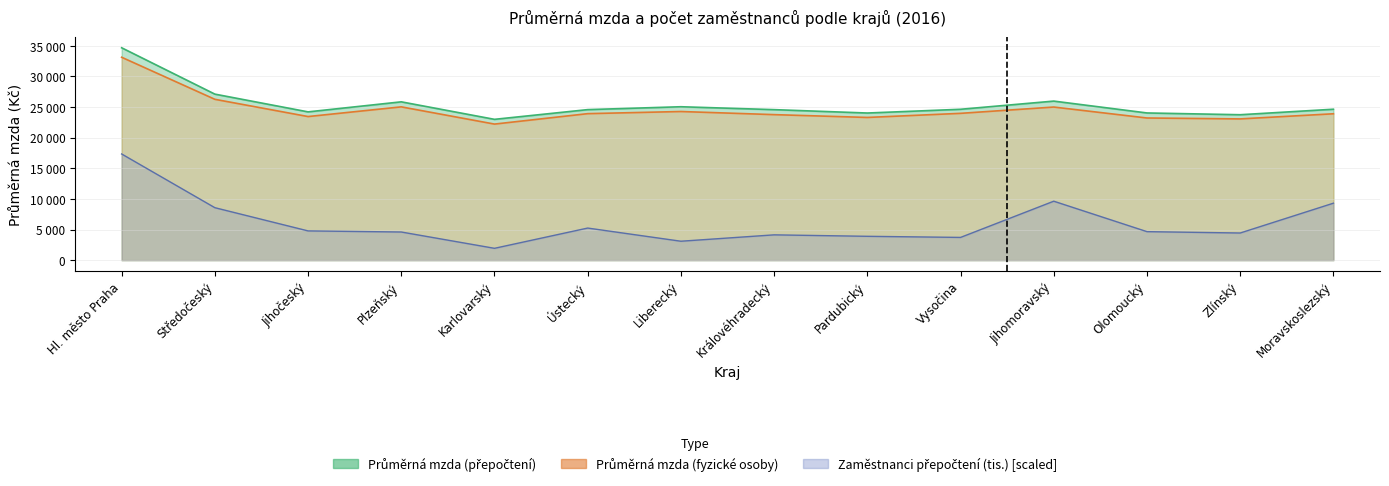

True or false: Průměrná mzda (fyzické osoby) and Zaměstnanci přepočtení (tis.) cross at least once.

False